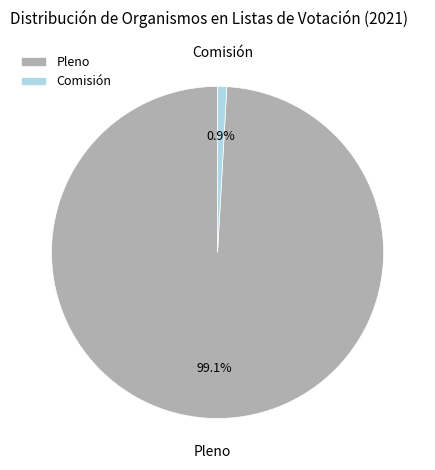

Which has a higher value, Pleno or Comisión?

Pleno